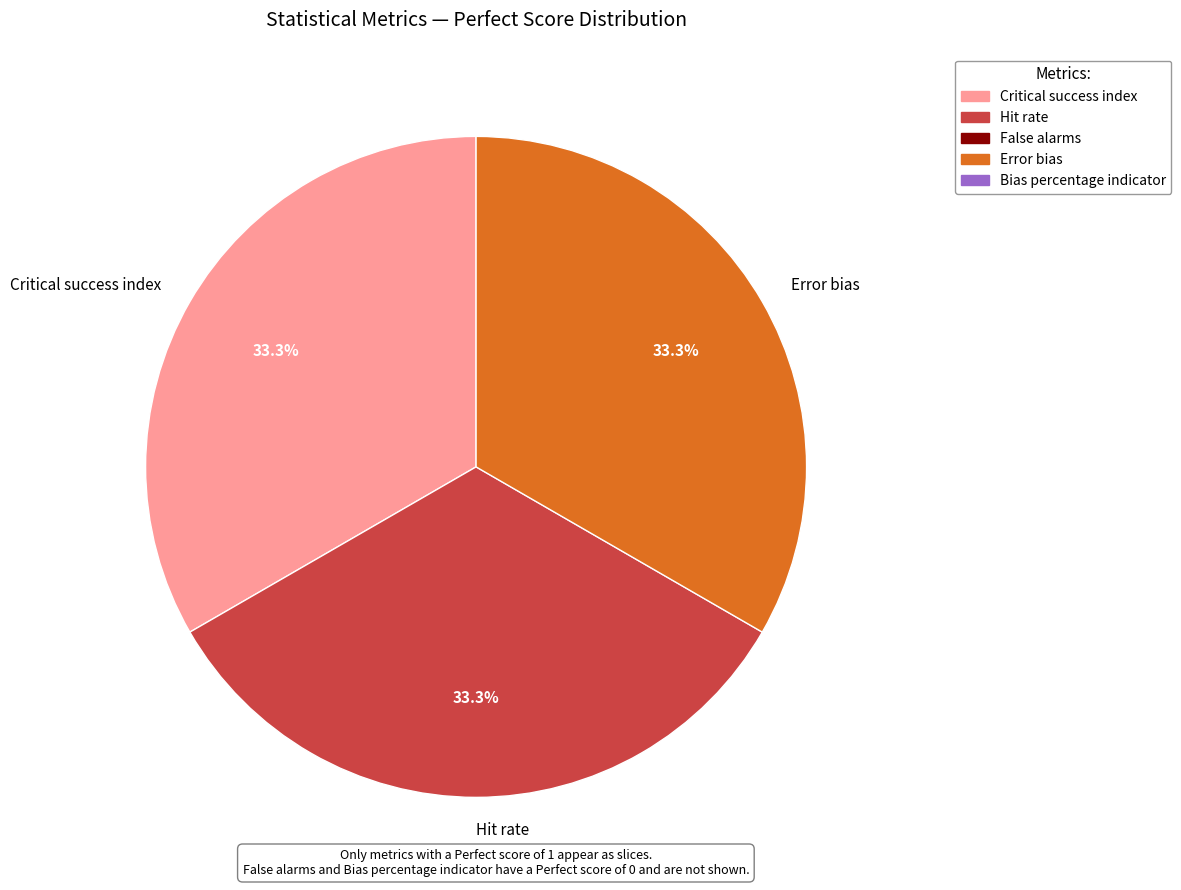

How many slices are in this pie chart?

3